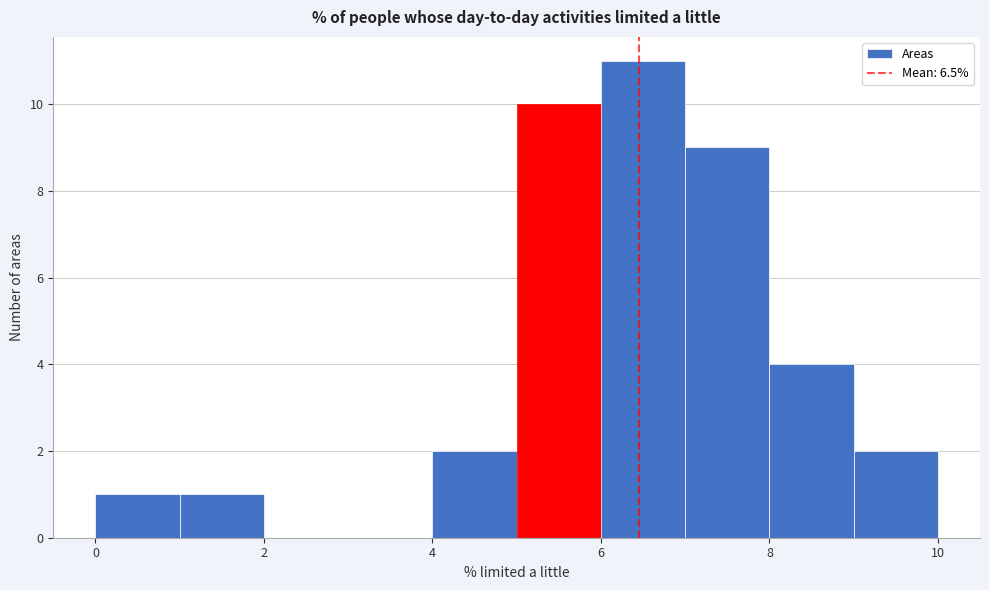

Reading left to right, transcribe this chart: for each bar, give the range it covers on the x-axis and its height. The values are not printed on the chart, so give them approximately, as read against the axis.

0 to 1: 1
1 to 2: 1
2 to 3: 0
3 to 4: 0
4 to 5: 2
5 to 6: 10
6 to 7: 11
7 to 8: 9
8 to 9: 4
9 to 10: 2